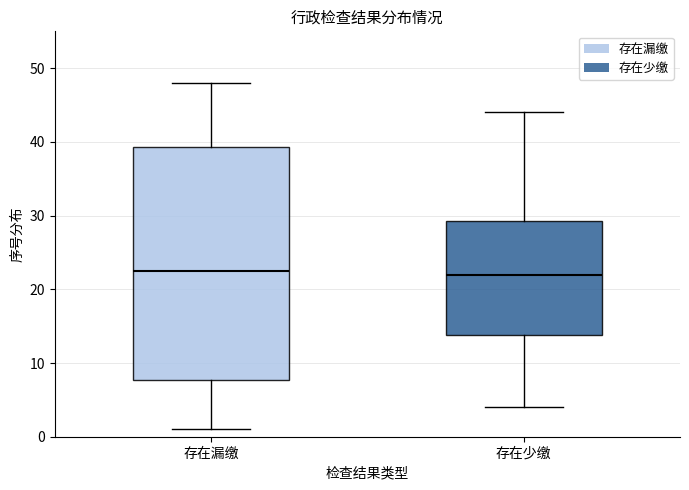

Where does the upper whisker of the box for 存在漏缴 end on the y-axis? The values are not printed on the chart, so give them approximately, as read against the axis.

48